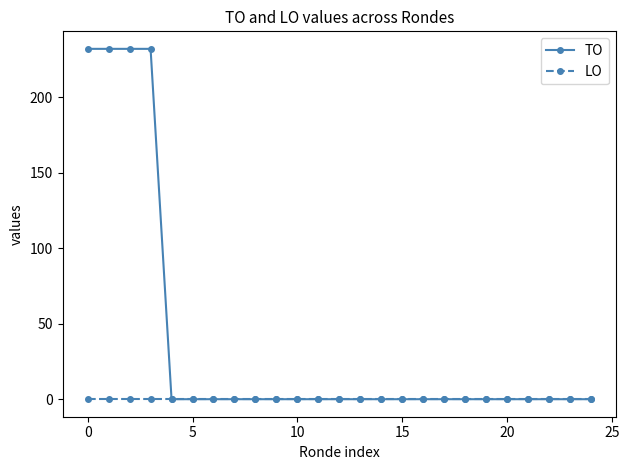

What are all the series names shown in the legend?

TO, LO